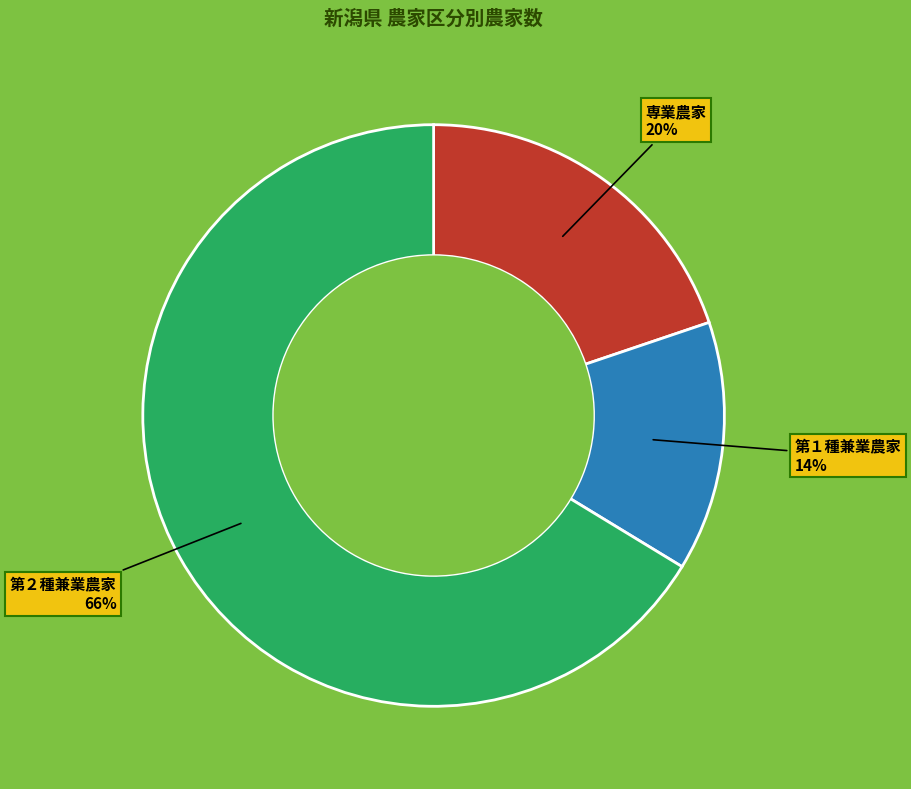

Is it true that 第２種兼業農家 is 53% of the pie?

False